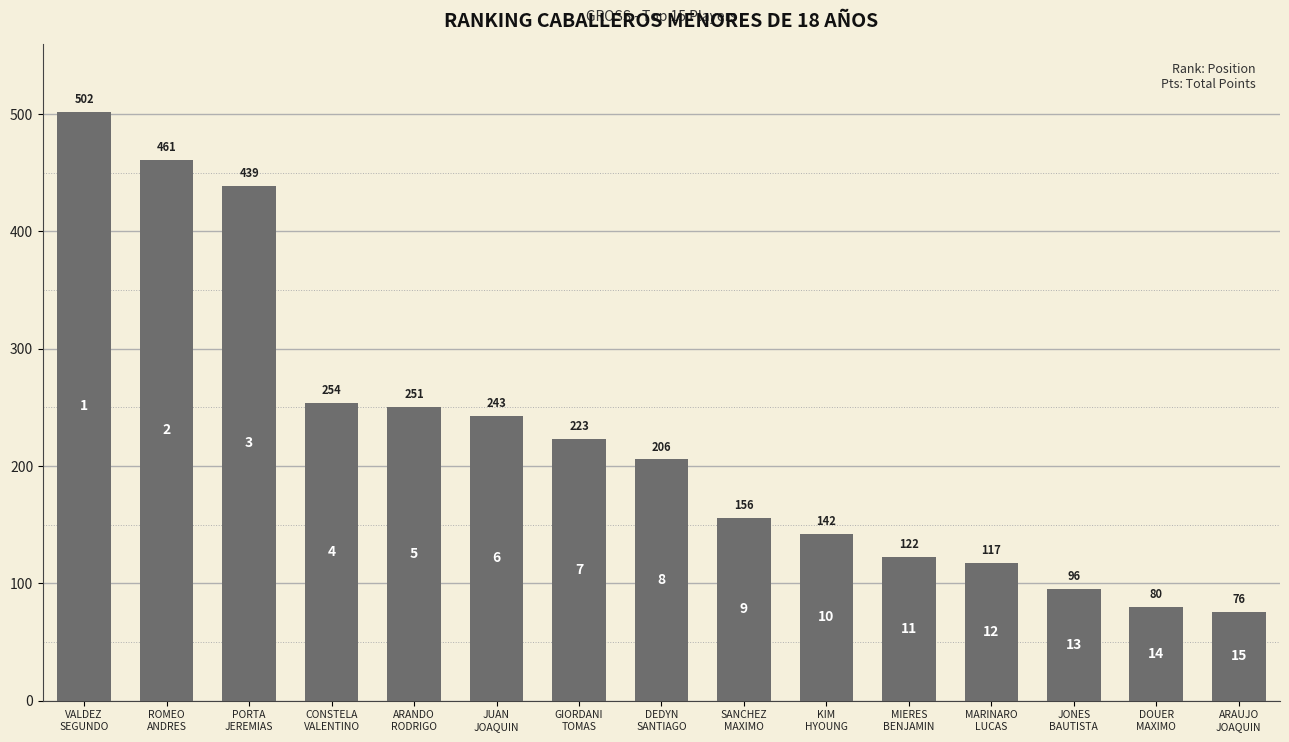

What is the difference between the values at CONSTELA
VALENTINO and ARANDO
RODRIGO?

3.2